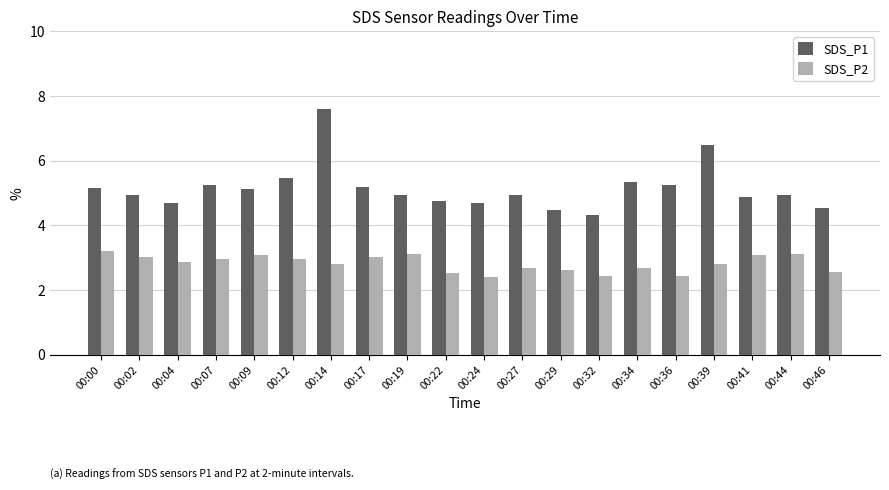

What is the total value across all series at 00:36?

7.7